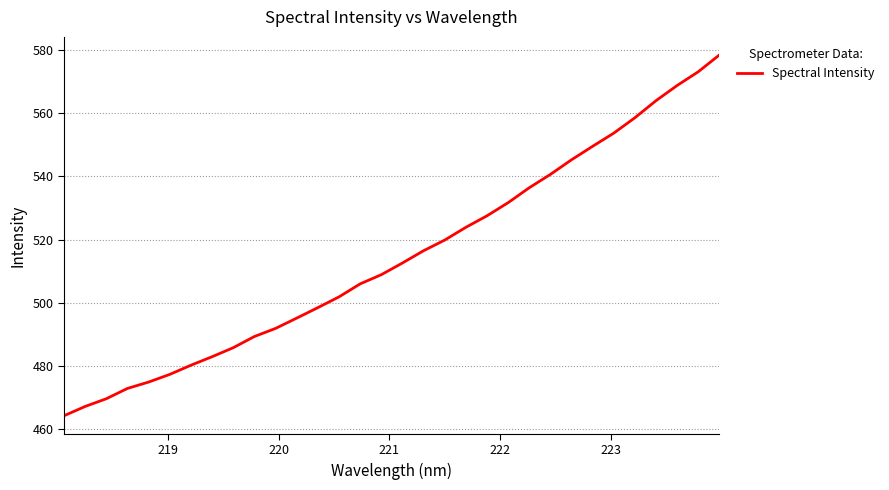

What is the difference between the maximum and minimum values?

114.2